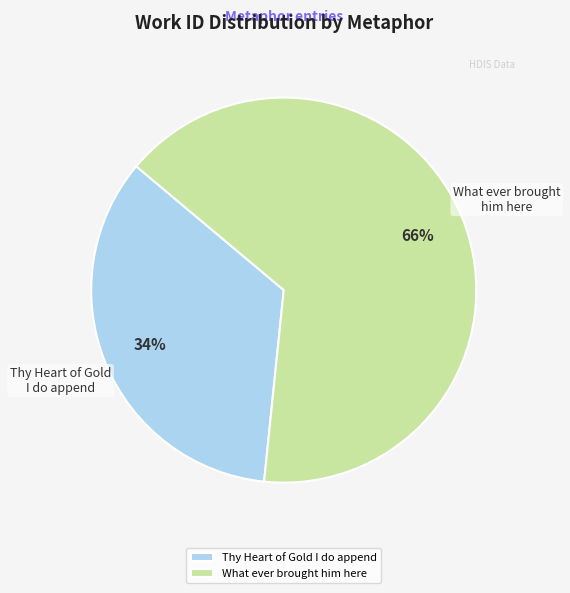

How many slices are in this pie chart?

2